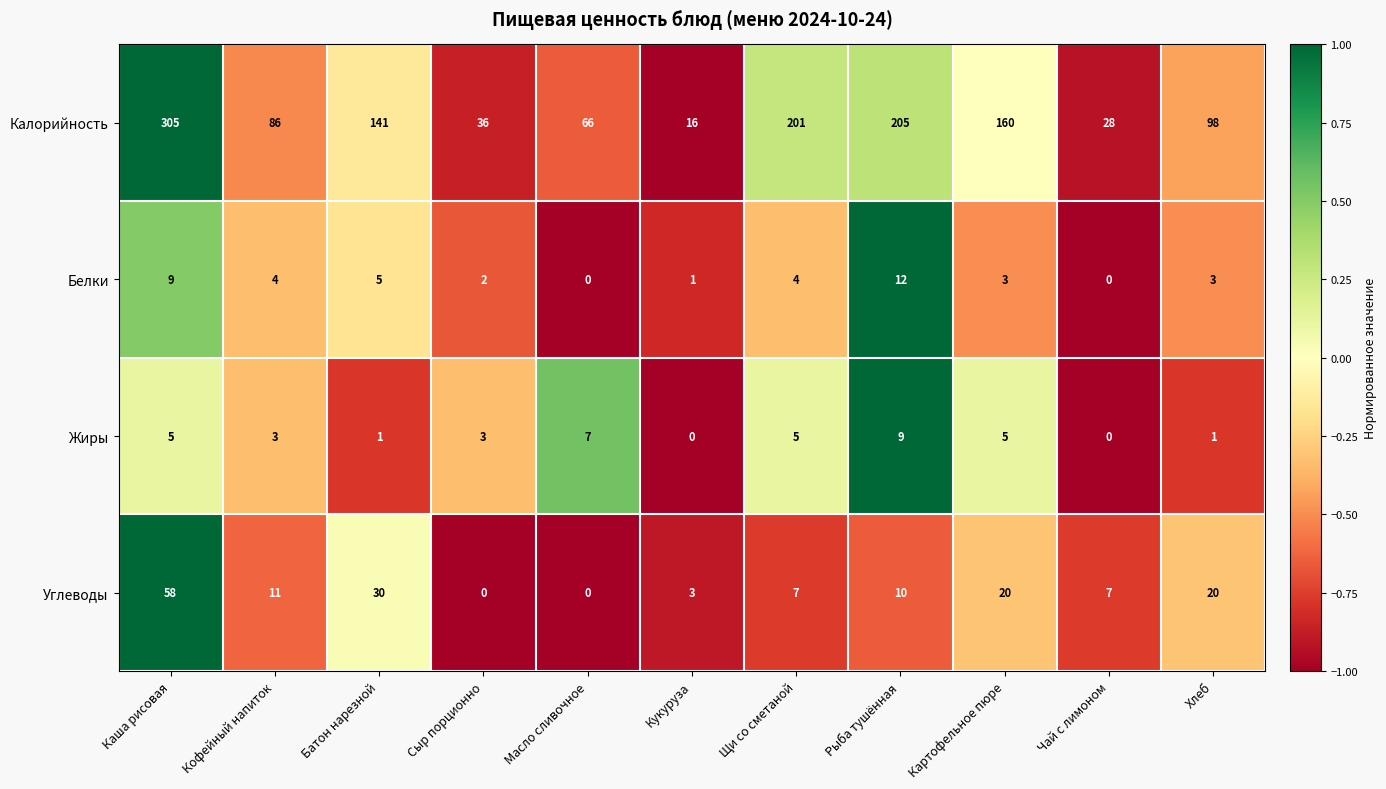

What is the difference between the second highest and second lowest values in the Жиры series?

7